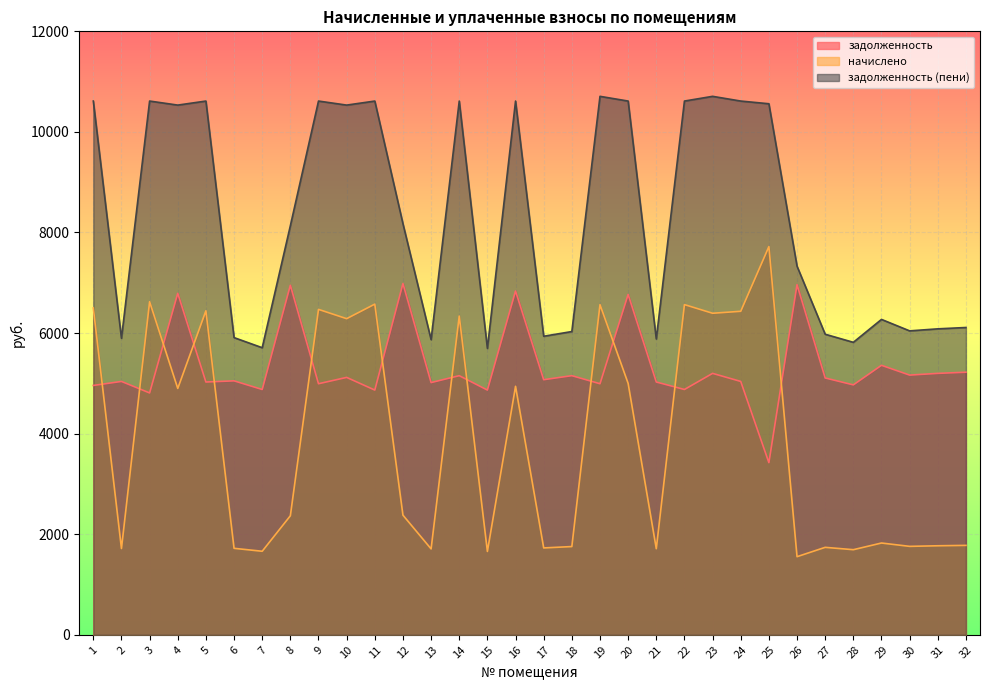

Where is the first local maximum for задолженность?

2